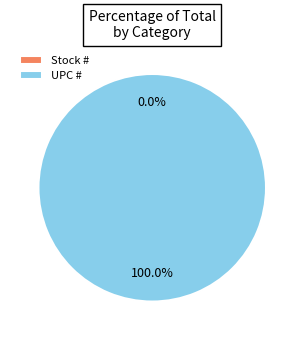

What is the smallest slice in the pie chart?

Stock #